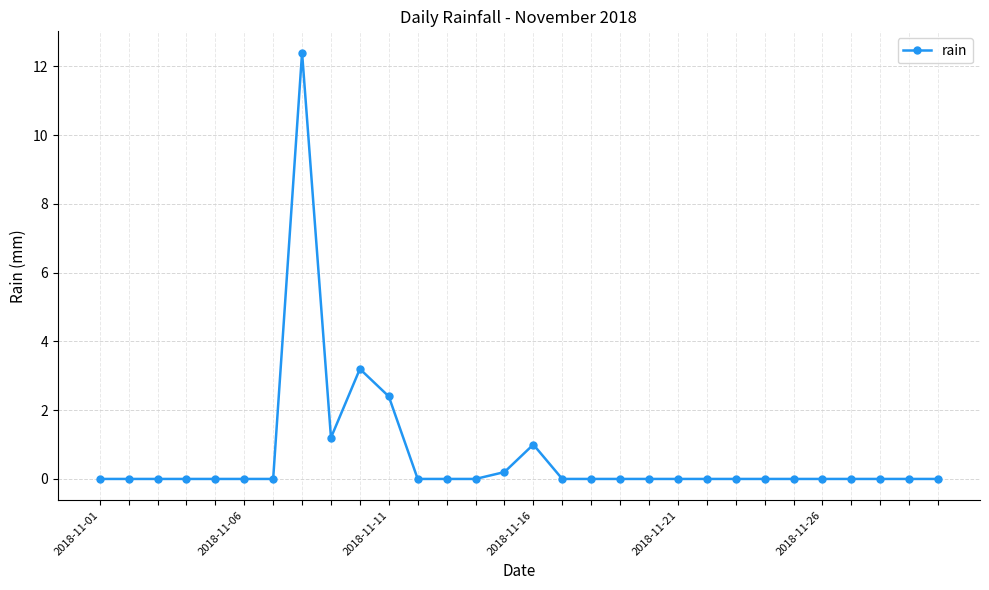

What is the sum of all values?

20.4